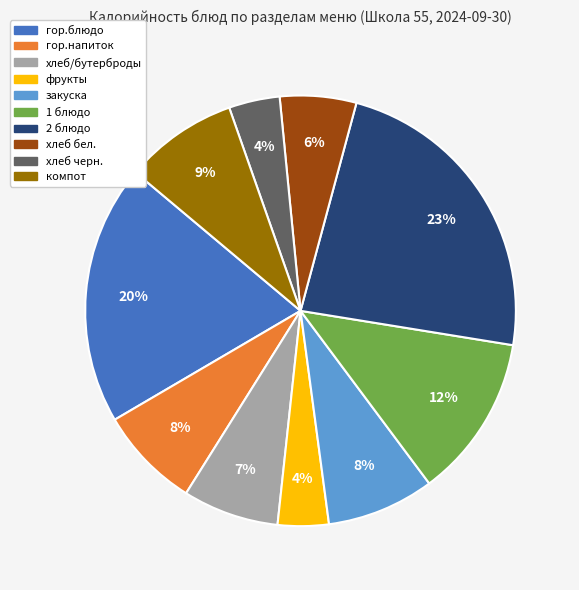

Is there a majority slice in this chart?

No